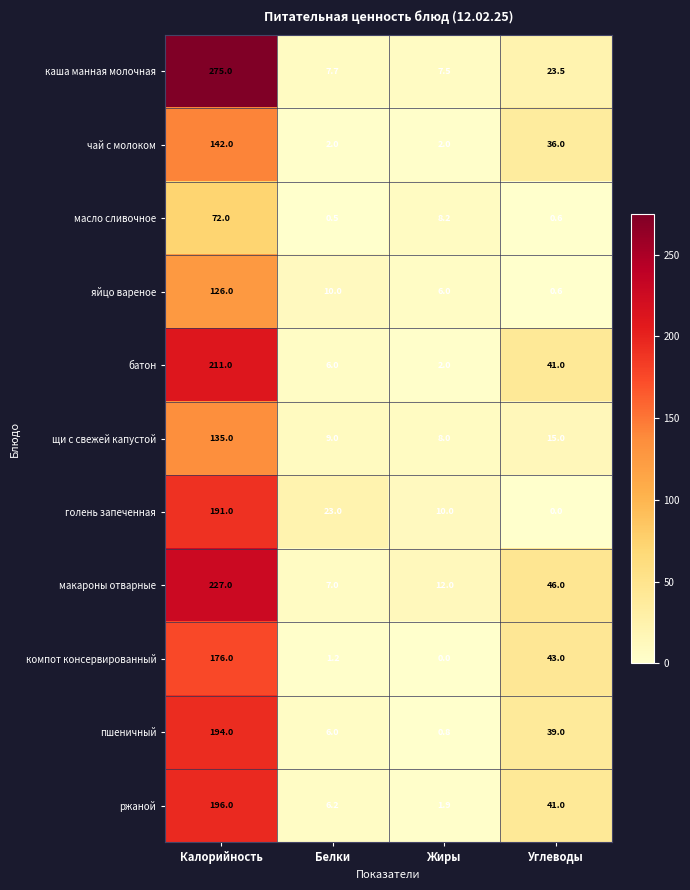

Which series has the largest range (max minus min)?

каша манная молочная